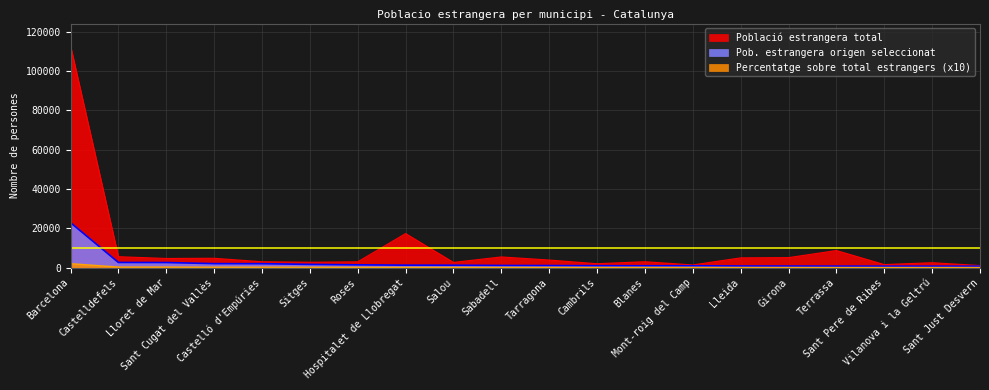

What is the sum of all Població estrangera total values?

196207